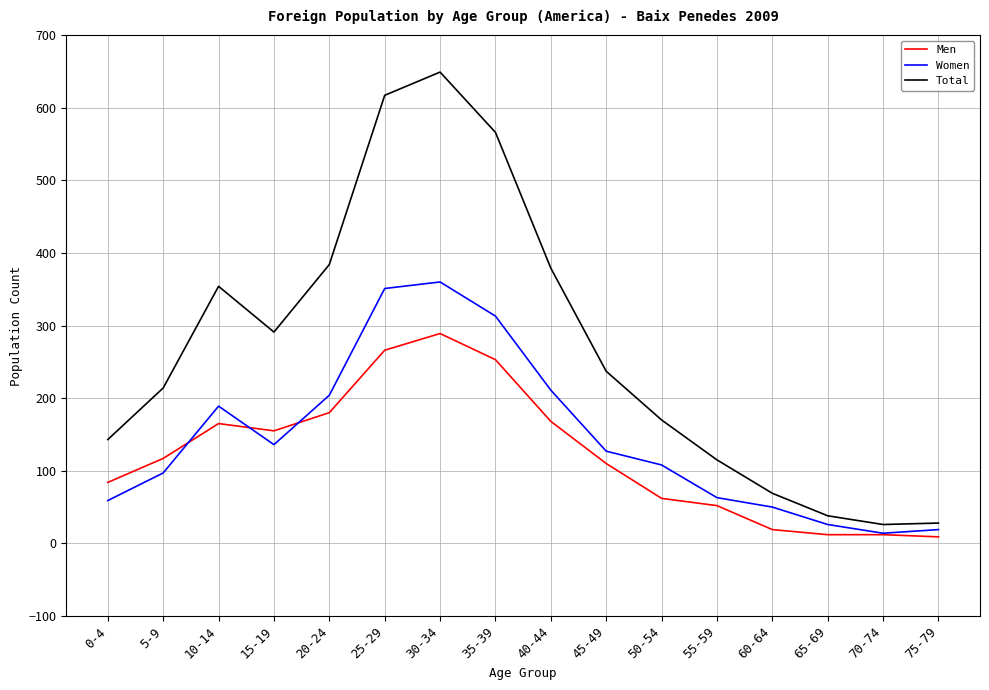

Which category has the highest value in the Men series?

30-34